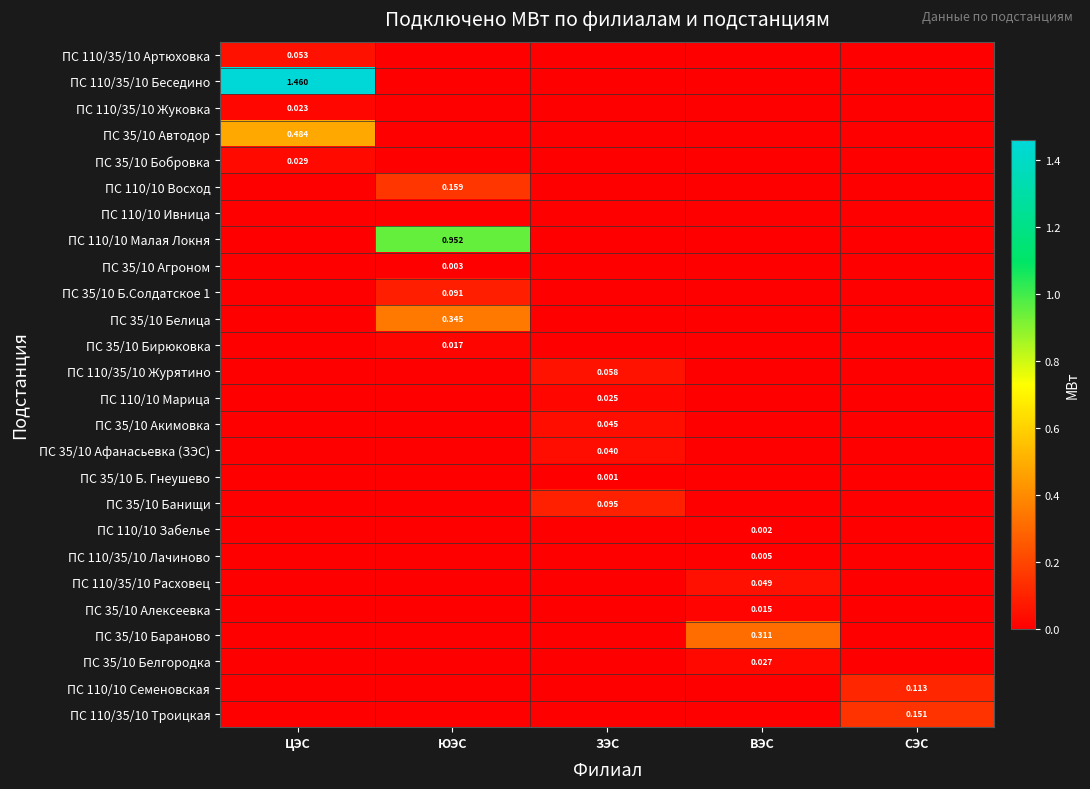

Rank the categories by ПС 35/10 Агроном value from highest to lowest.

ЮЭС, ЦЭС, ЗЭС, ВЭС, СЭС